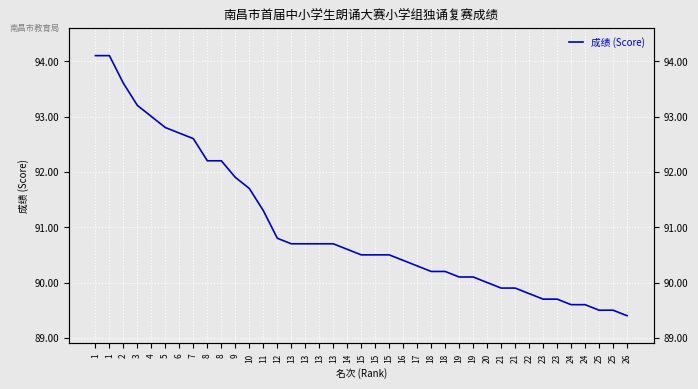

What is the value of the 7th point from the left?

92.7